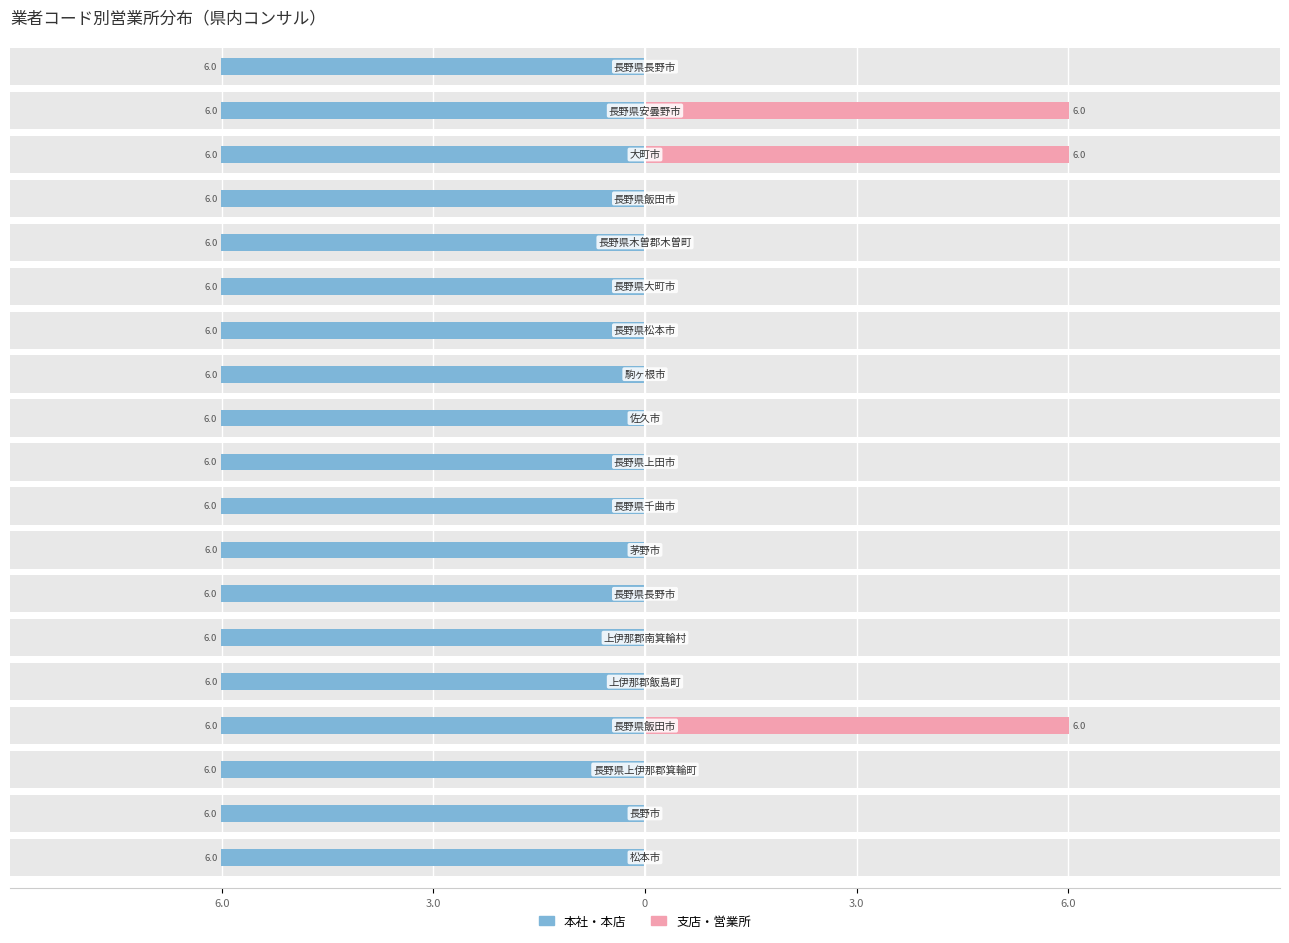

What is the value of the 本社・本店 bar at the 10th from the left?

-6.0